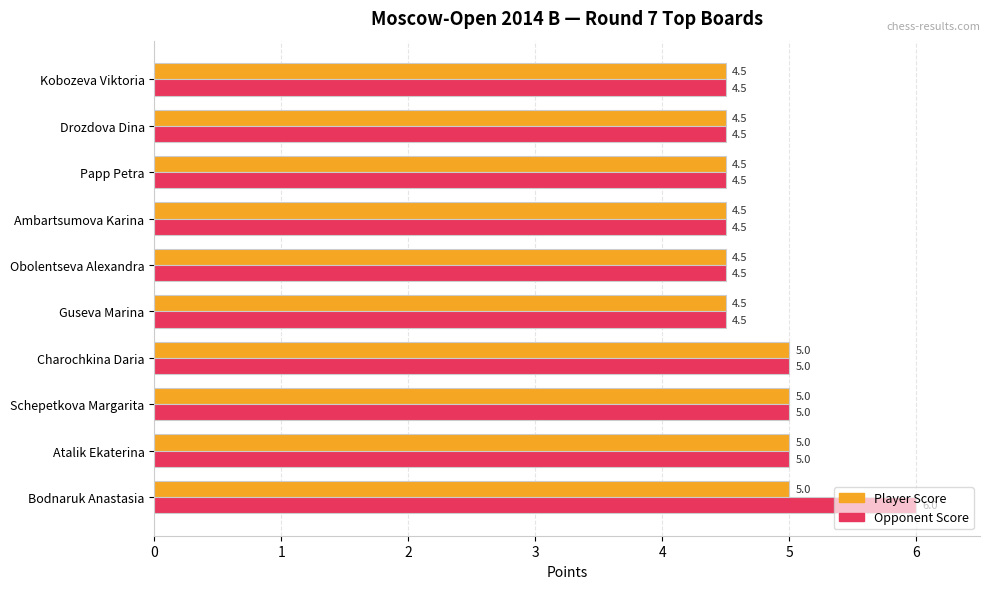

Count the Player Score values in the range 4 to 5.

10